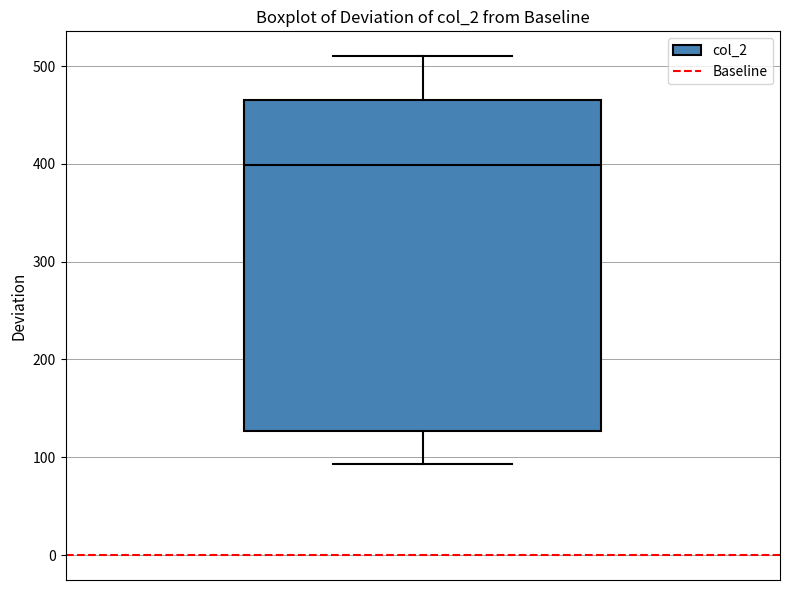

Read this box plot against the y-axis: the position of the median line, the range covered by the box, and the ends of both whiskers. The values are not printed on the chart, so give them approximately, as read against the axis.

median 400, box 130 to 460, whiskers 90 to 510